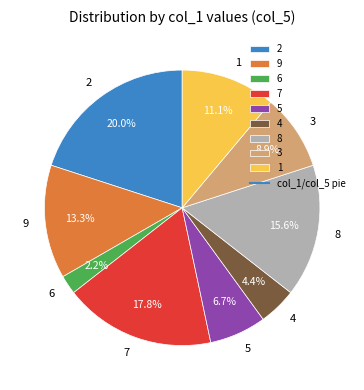

The 5 slice represents 7% of the pie. True or false?

True